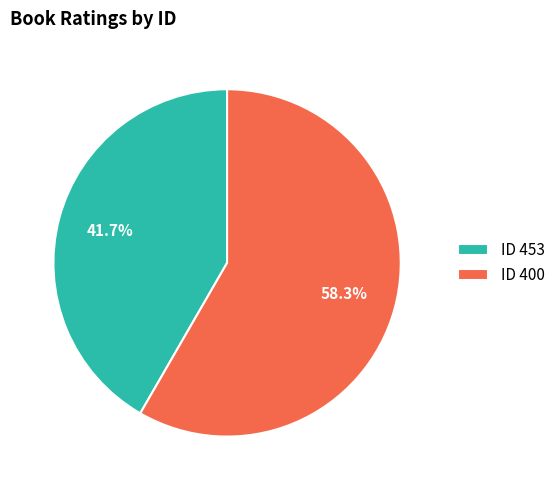

Between ID 453 and ID 400, which is larger?

ID 400